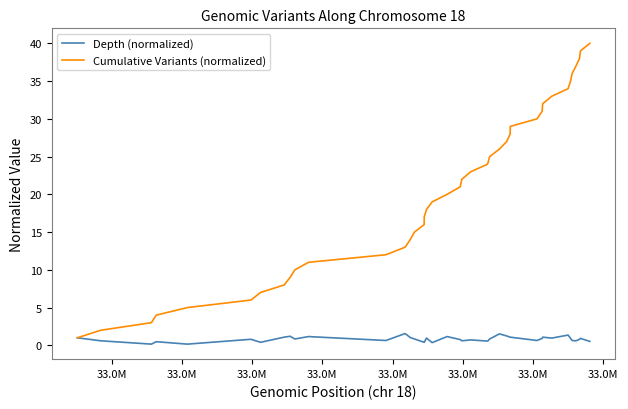

What is the sum of all Cumulative Variants (normalized) values?

820.0